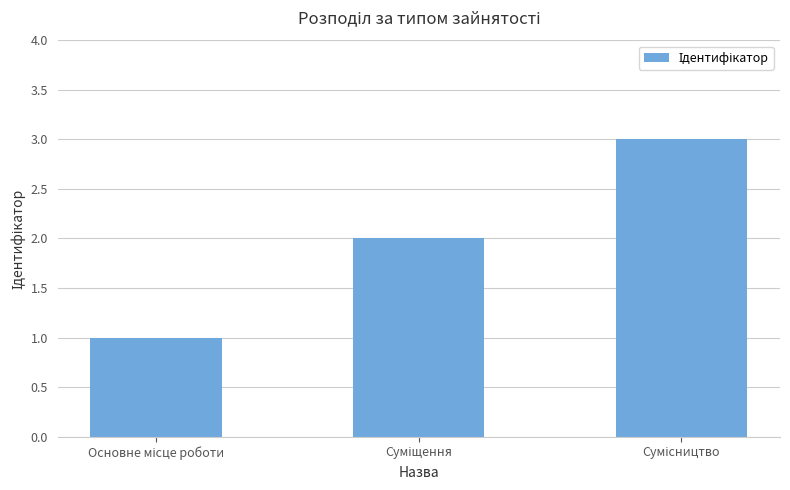

What is the sum of all values?

6